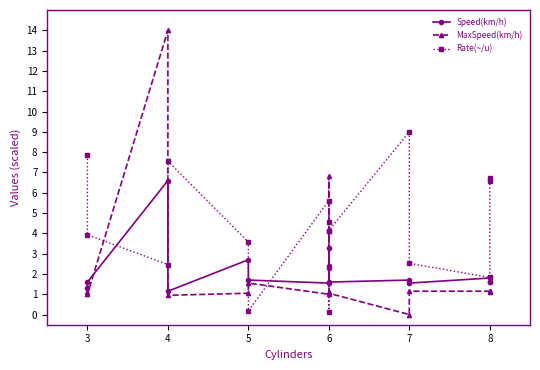

Does the chart display data point markers on the line(s)?

Yes